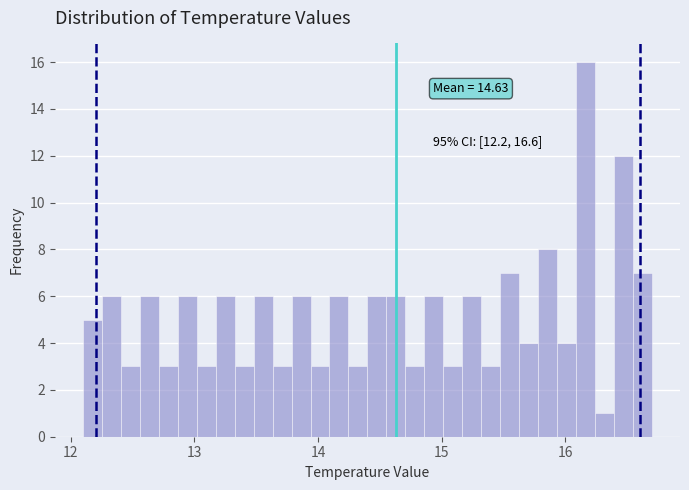

Around what value on the x-axis is the tallest bar? Give the approximate position of its centre, as read against the axis.

16.2